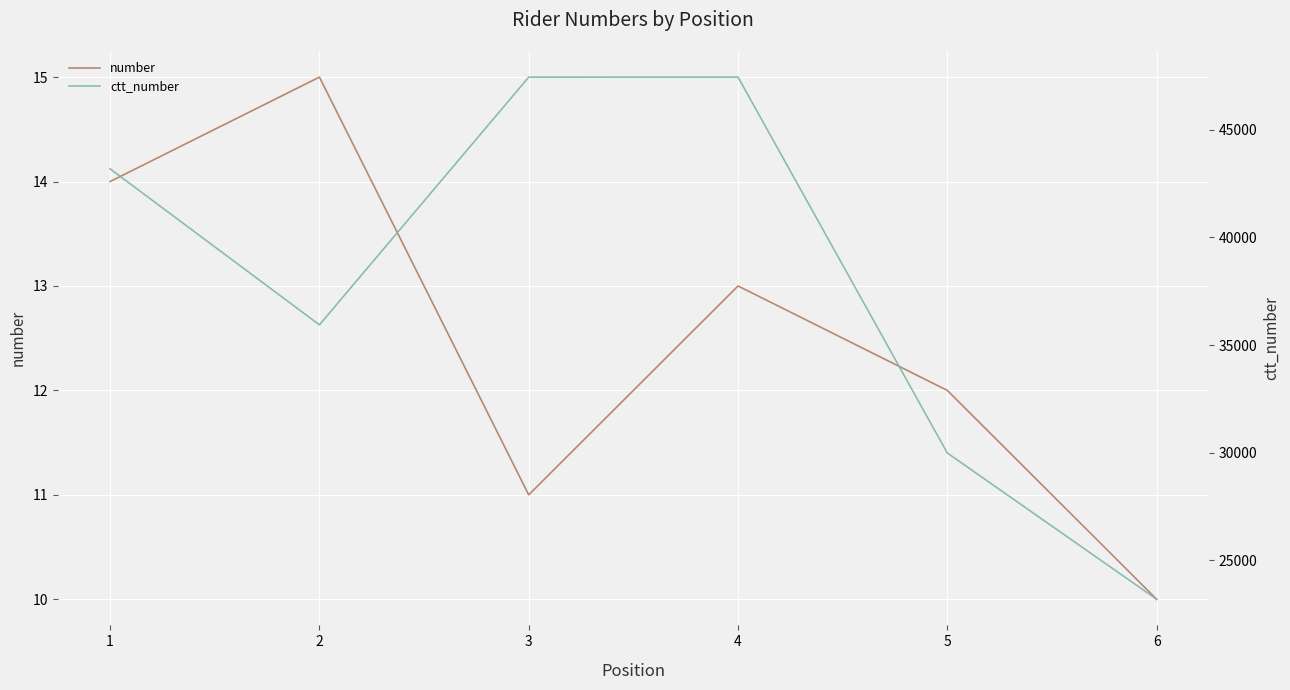

The ctt_number series shows 23176 at 6. True or false?

True